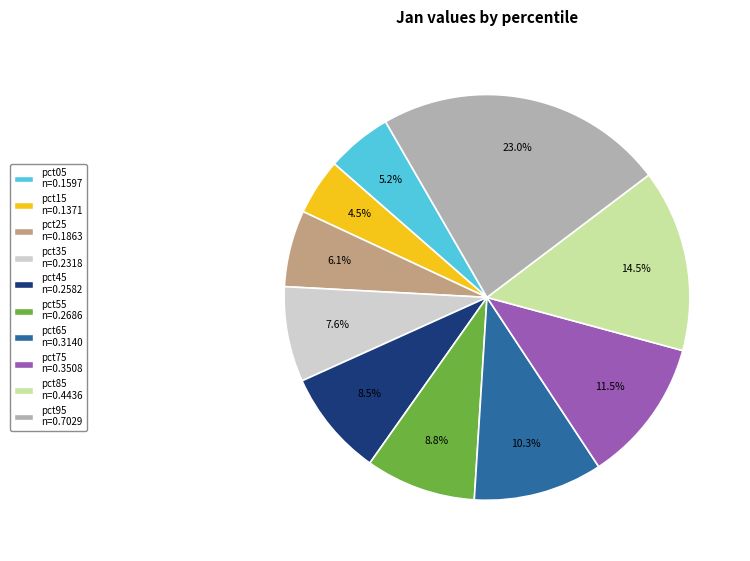

To the nearest percent, what is the average slice percentage?

10%